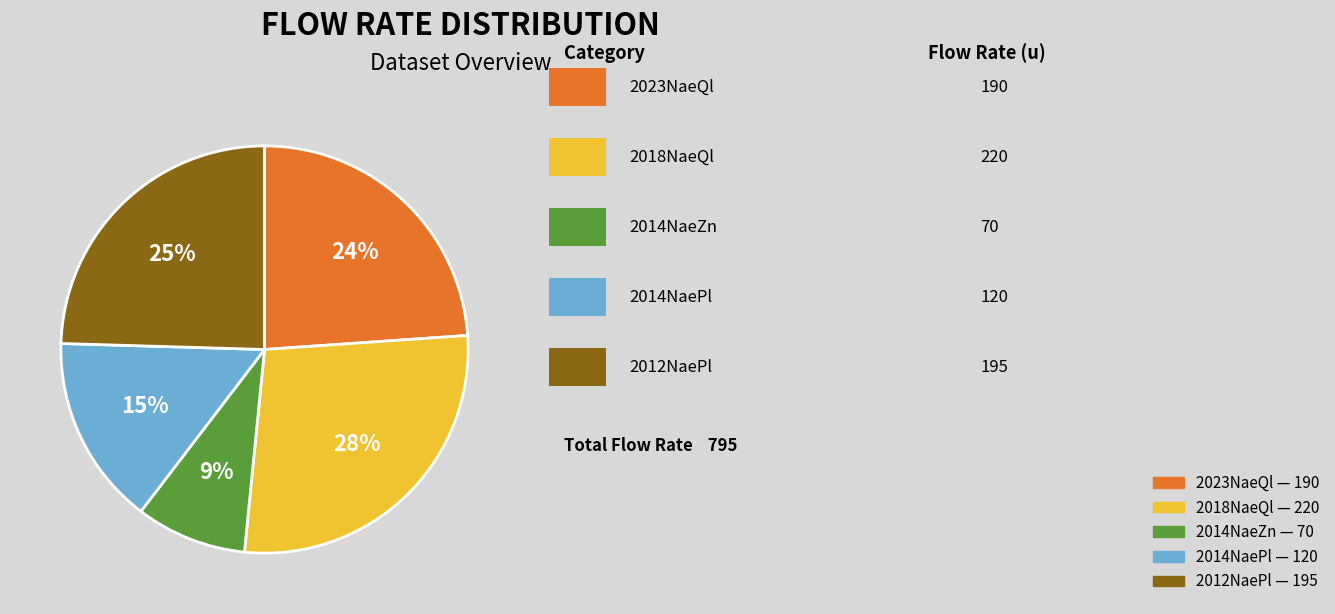

To the nearest percent, what is the difference between the largest and smallest slice percentages?

19%